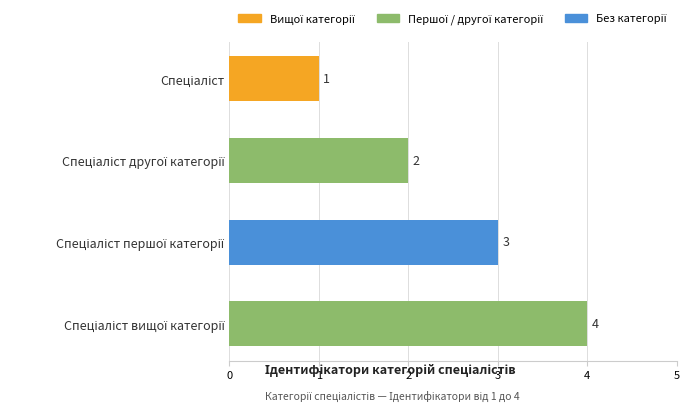

How many values are between 2 and 4?

3